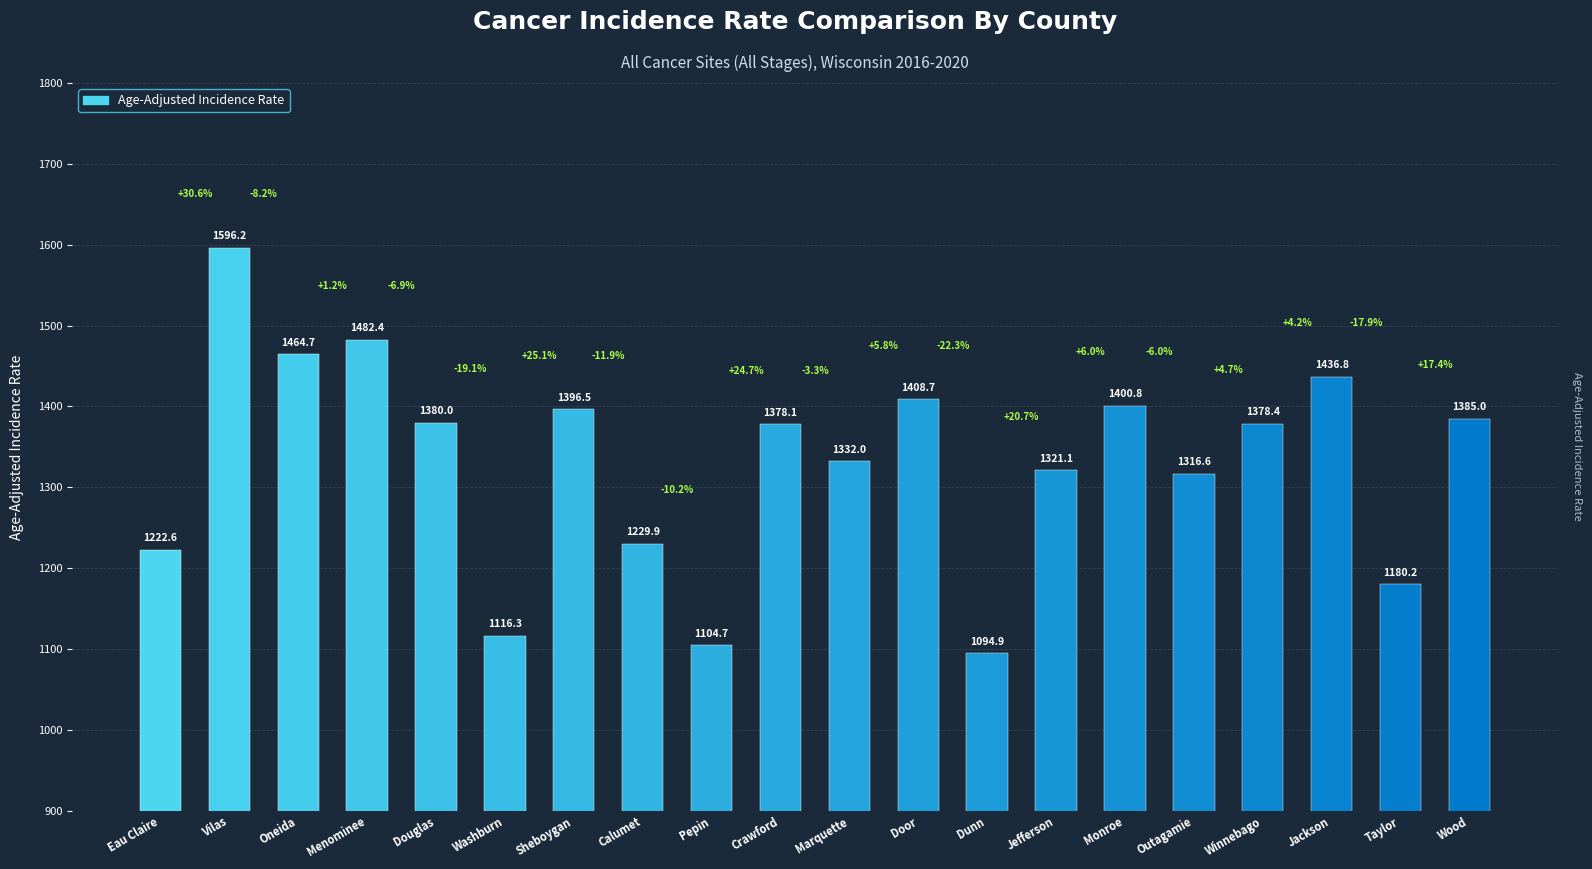

How many data points are less than 1378?

9